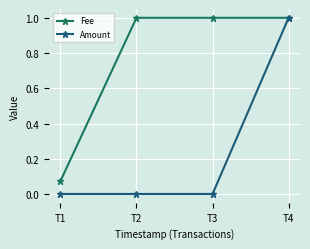

Which series has the widest spread of values?

Amount